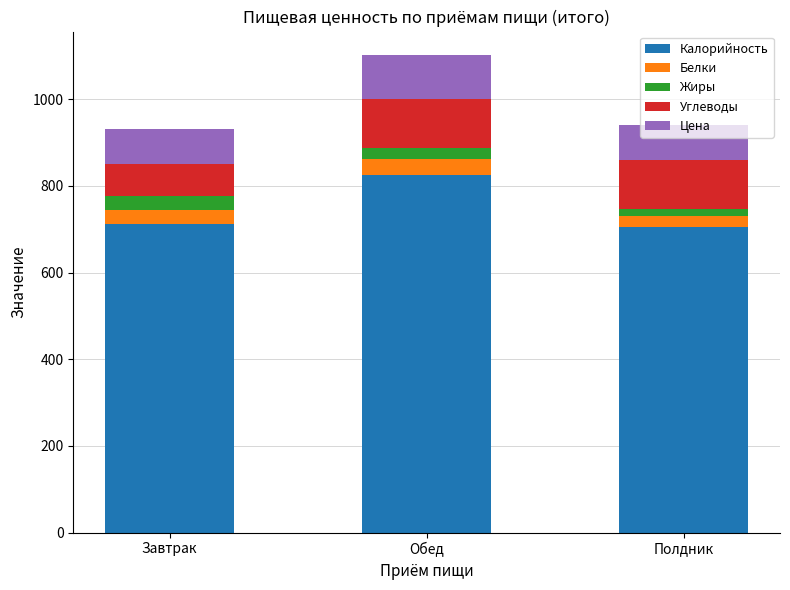

Which category has the highest value in the Калорийность series?

Обед